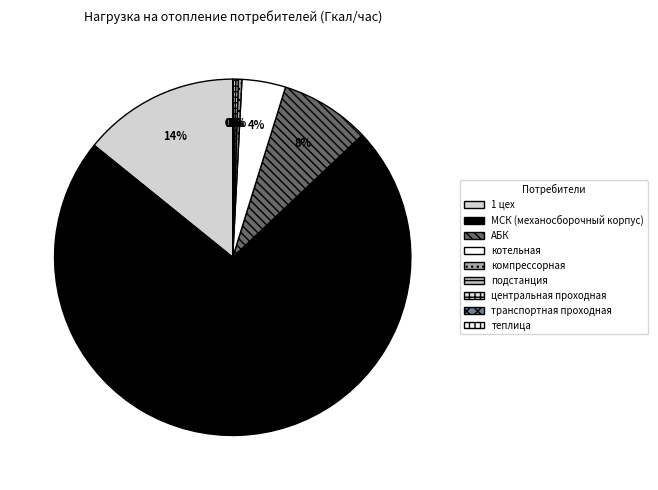

Is МСК (механосборочный корпус) the majority of the pie?

Yes